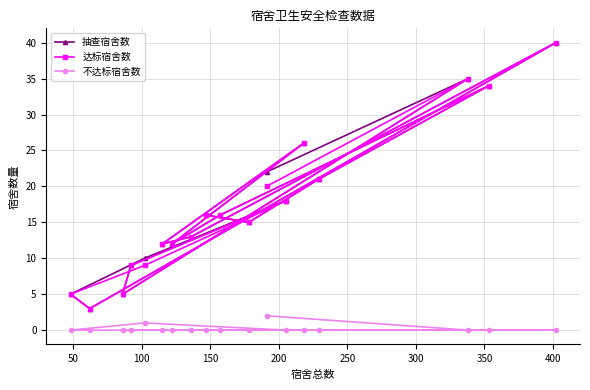

What are all the series names shown in the legend?

抽查宿舍数, 达标宿舍数, 不达标宿舍数